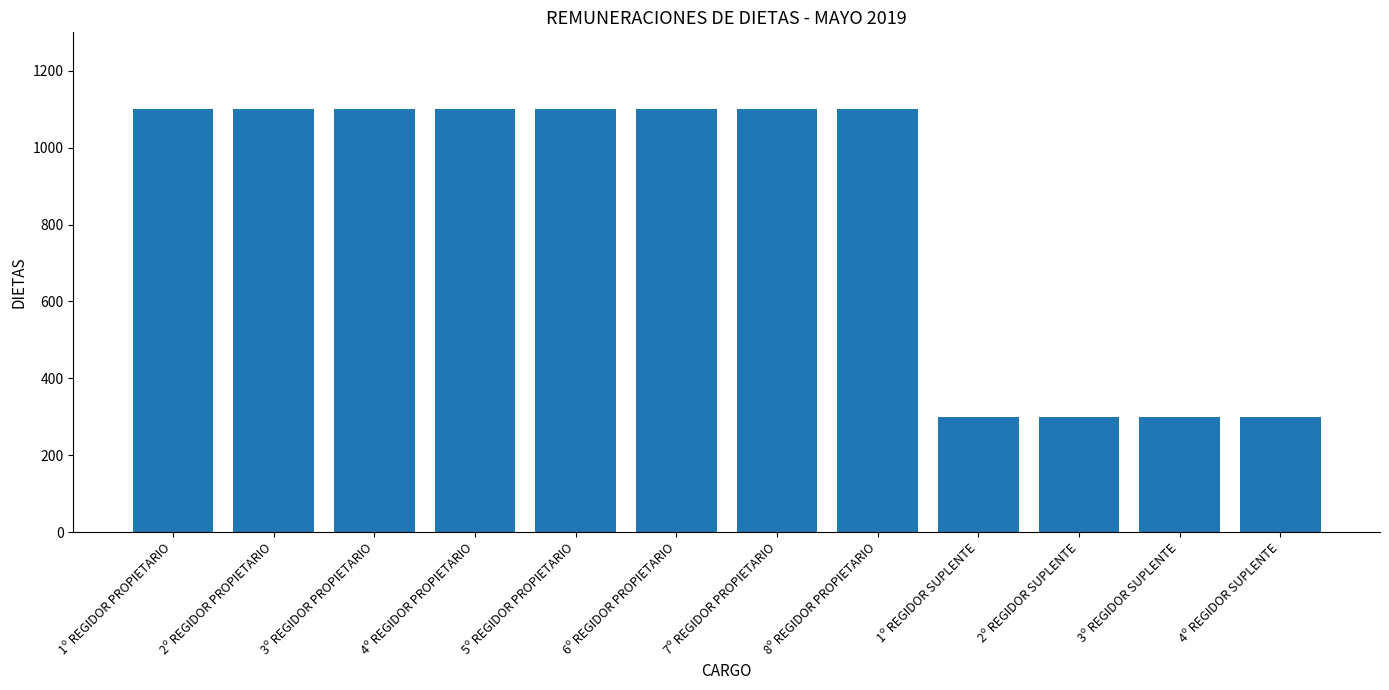

What is the minimum value shown in the chart?

300